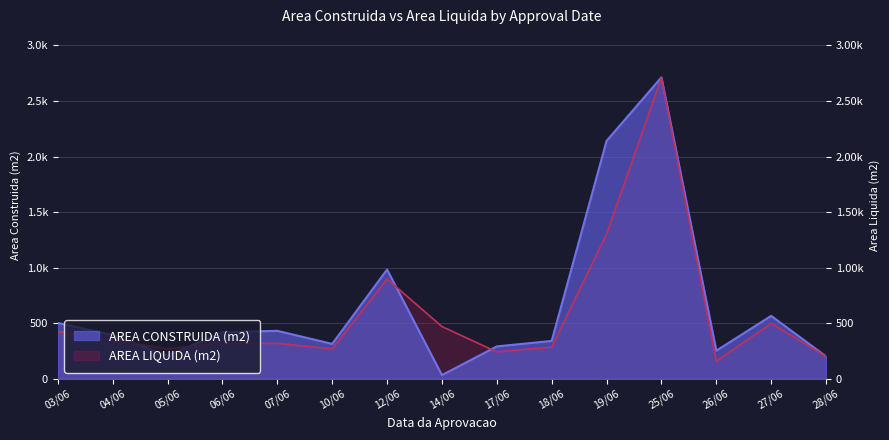

At which label does AREA LIQUIDA (m2) reach its peak?

25/06